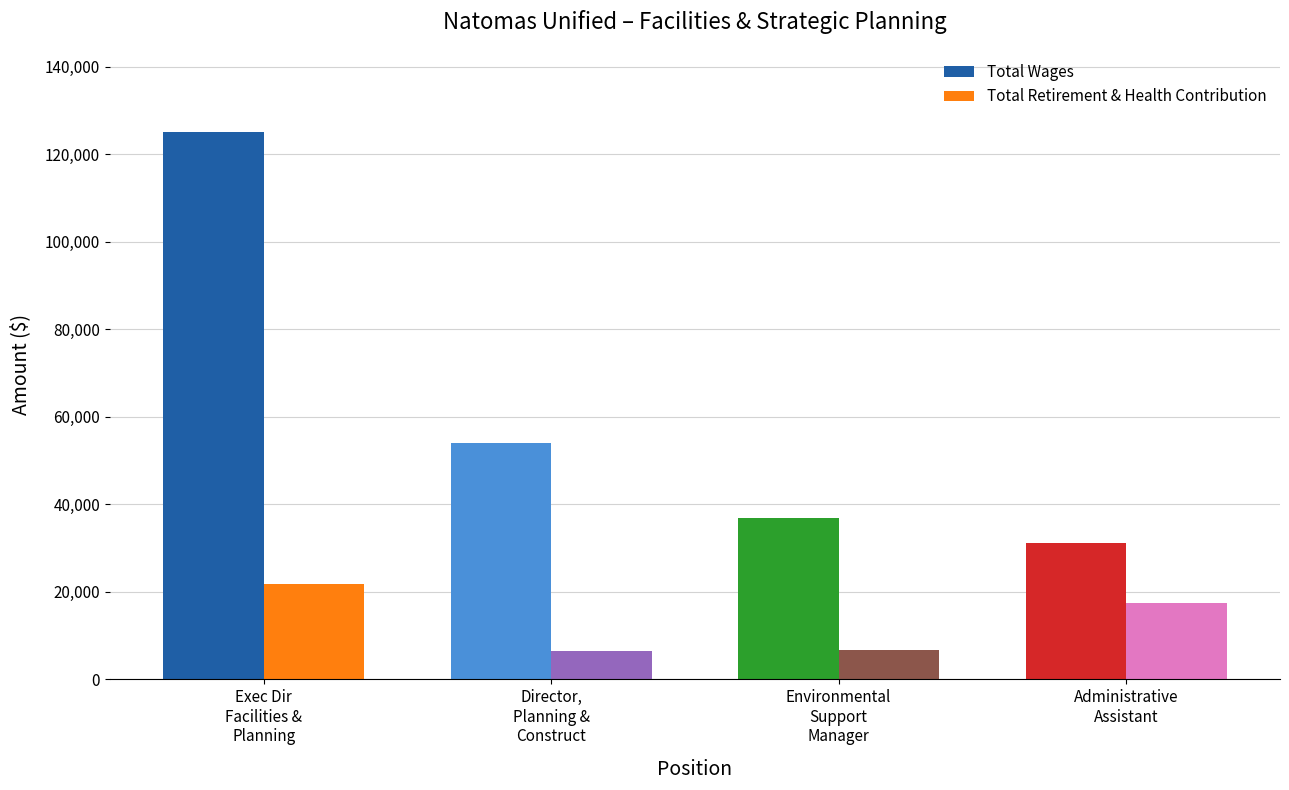

What is the average value of the Total Wages series?

61762